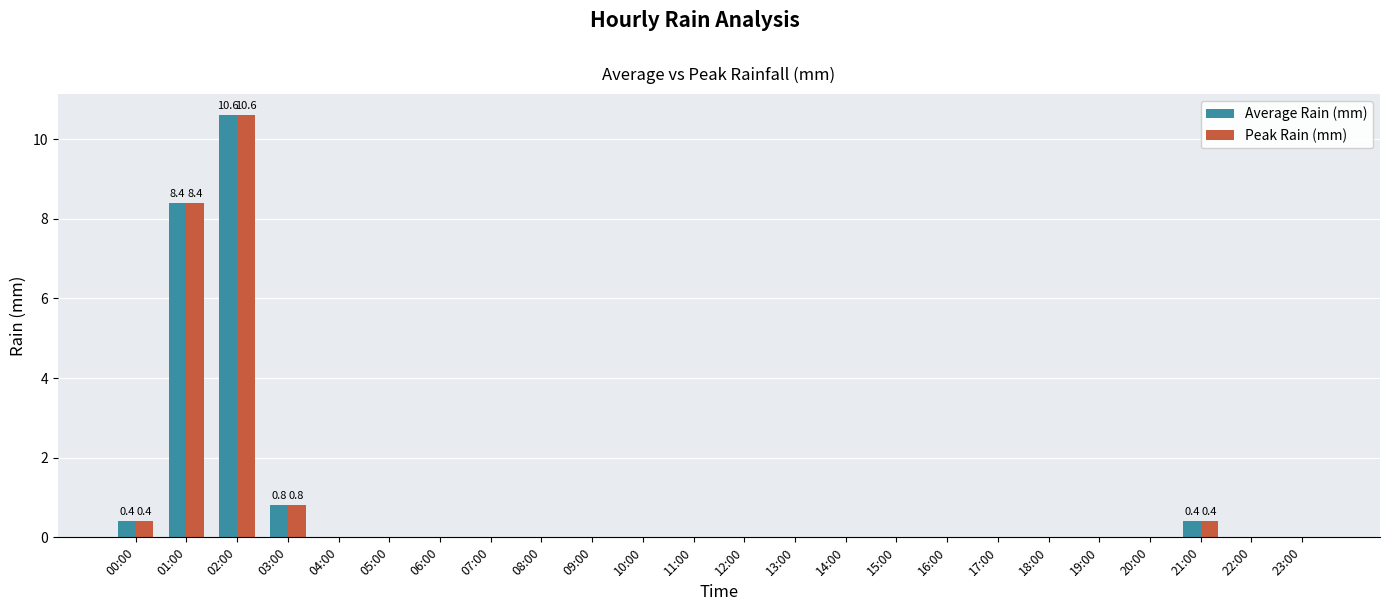

Reading left to right, list all the values displayed in this chart.

Average Rain (mm): 0.4	8.4	10.6	0.8	0.0	0.0	0.0	0.0	0.0	0.0	0.0	0.0	0.0	0.0	0.0	0.0	0.0	0.0	0.0	0.0	0.0	0.4	0.0	0.0
Peak Rain (mm): 0.4	8.4	10.6	0.8	0.0	0.0	0.0	0.0	0.0	0.0	0.0	0.0	0.0	0.0	0.0	0.0	0.0	0.0	0.0	0.0	0.0	0.4	0.0	0.0